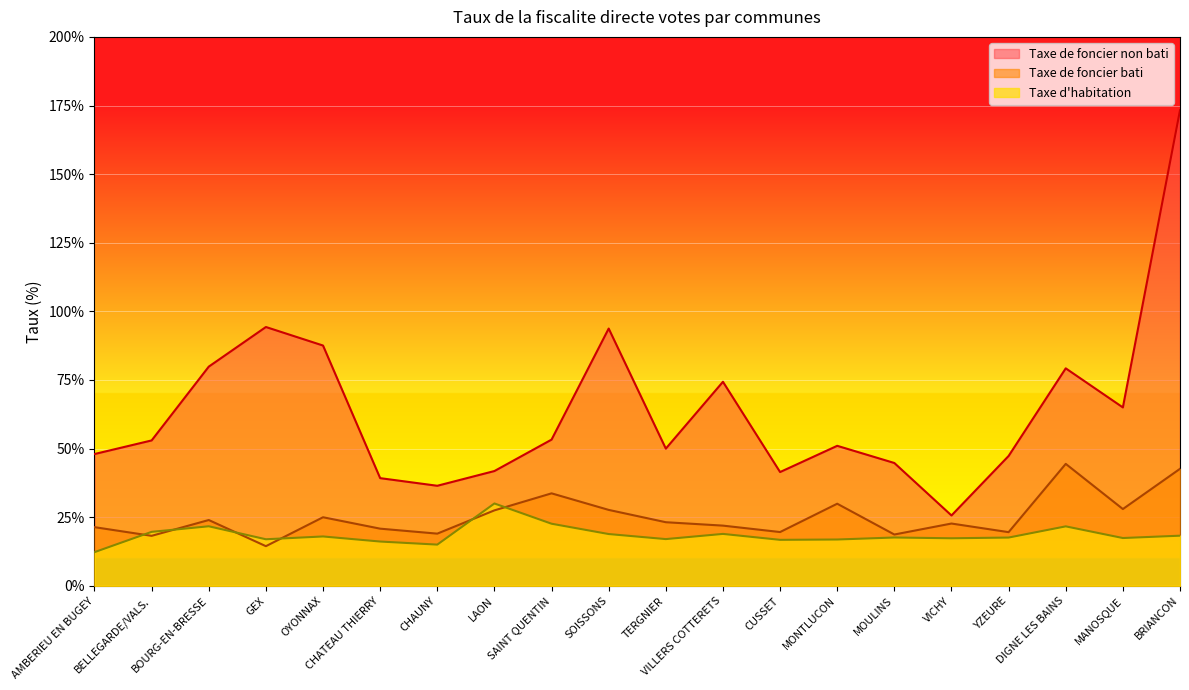

What are all the series names shown in the legend?

Taxe de foncier non bati, Taxe de foncier bati, Taxe d'habitation